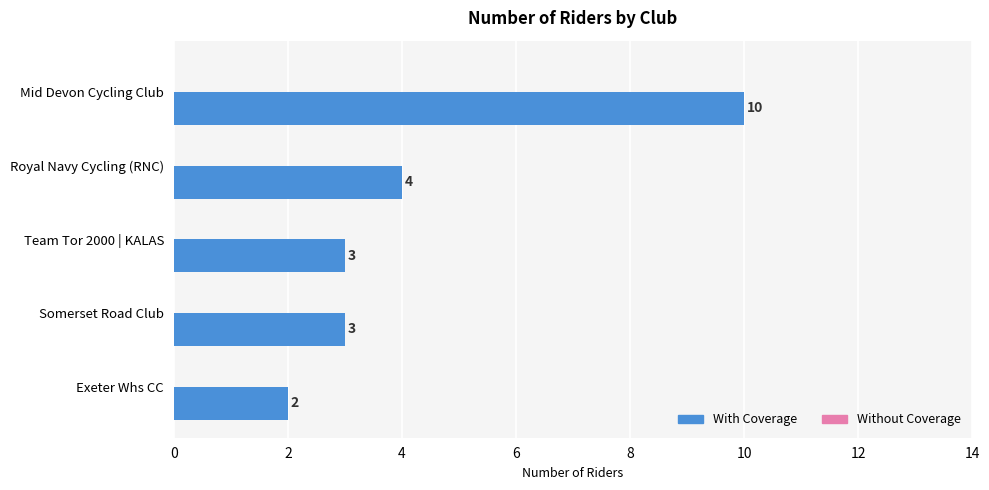

Count the values in the range 3 to 4.

3